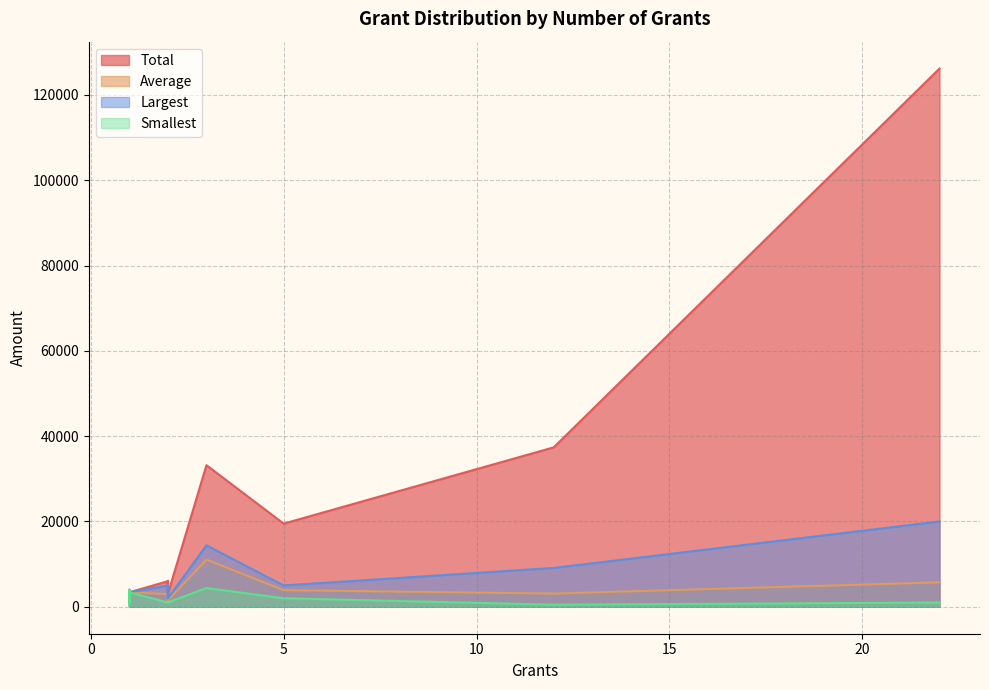

True or false: Average and Total cross at least once.

False